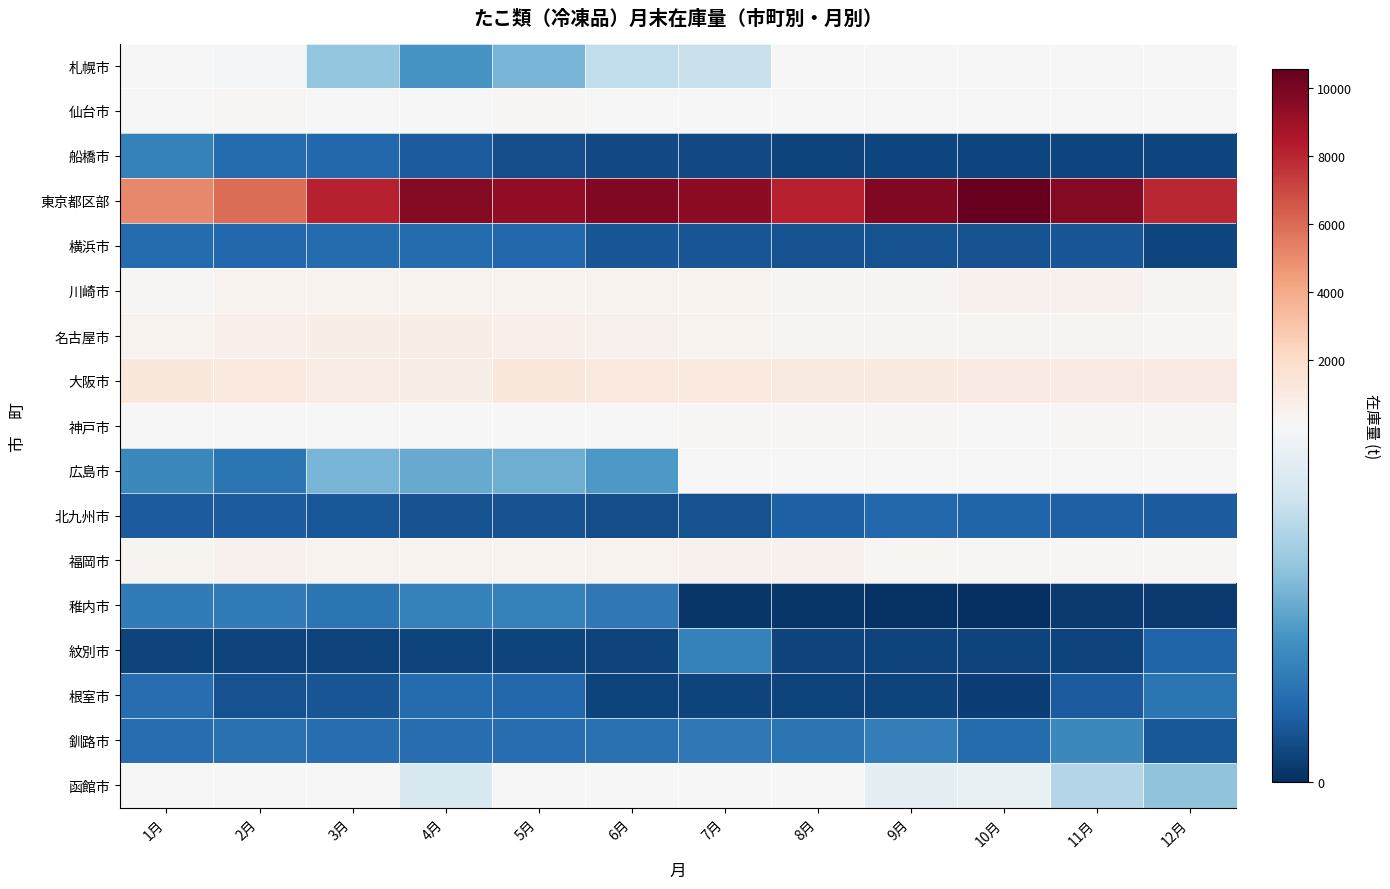

What is the total value across all series at 10月?

13037